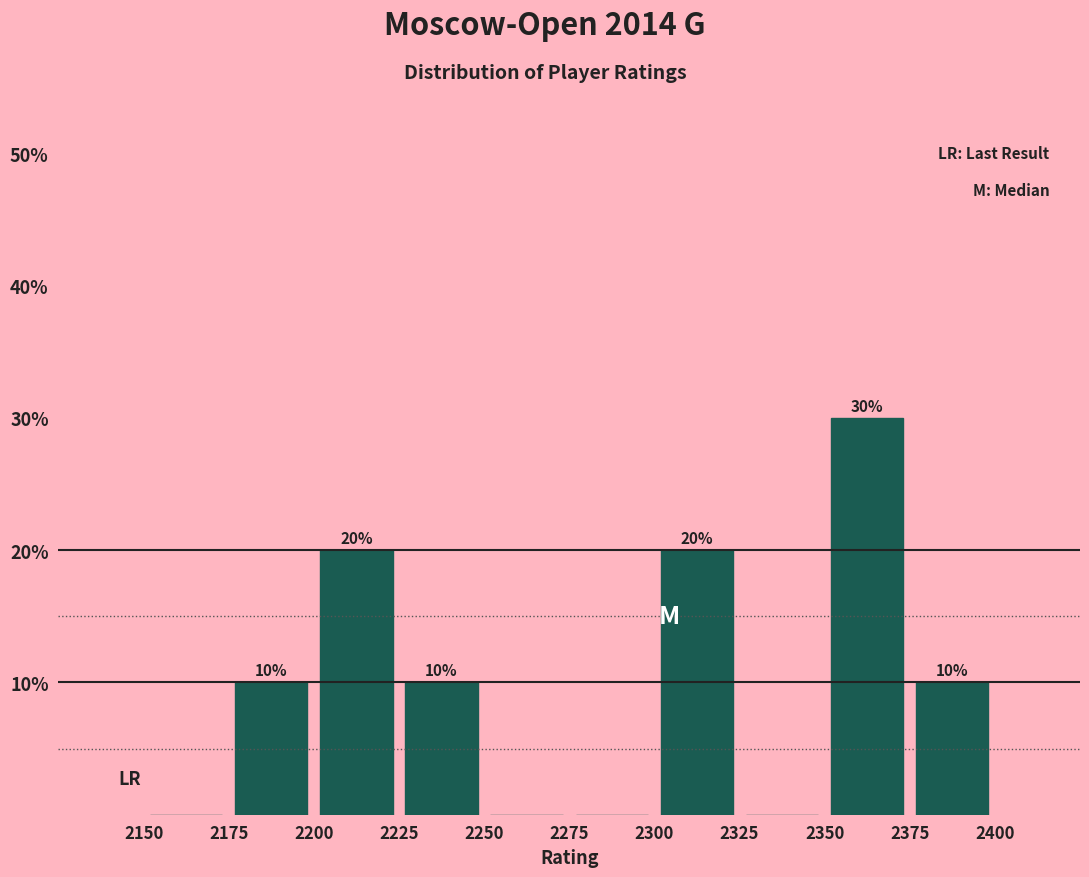

Over which range of the x-axis is the bar tallest?

2350 to 2375